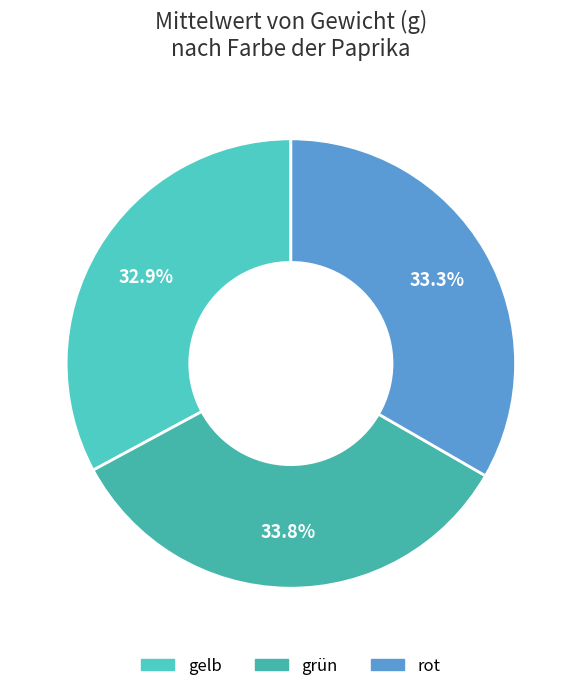

How many segments does this pie chart have?

3